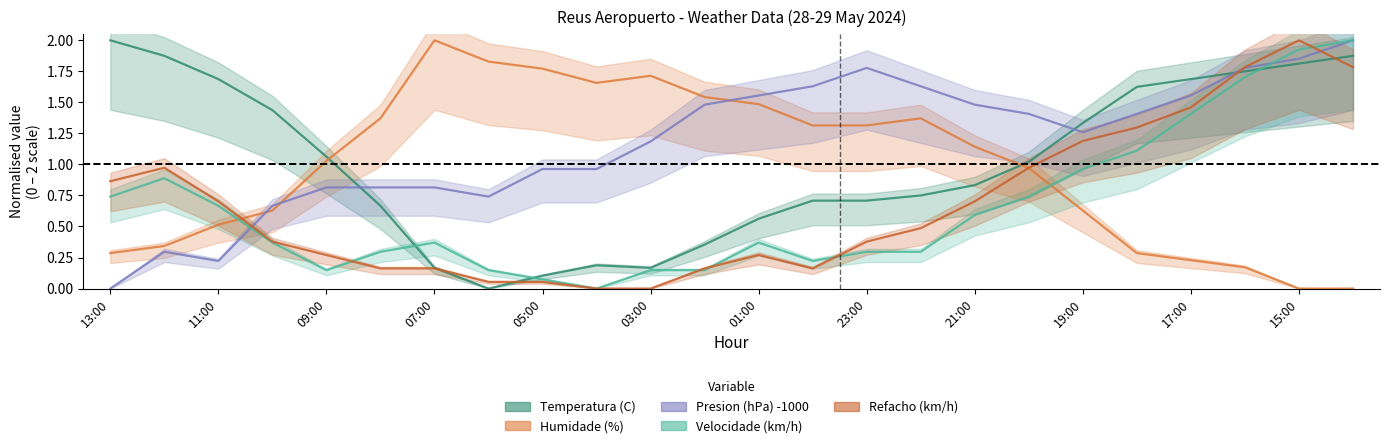

At which category does the chart reach its peak across all series?

13:00